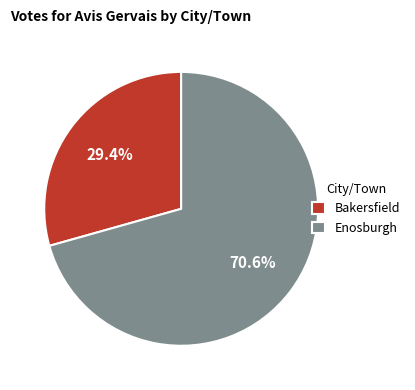

The Enosburgh slice represents 71% of the pie. True or false?

True